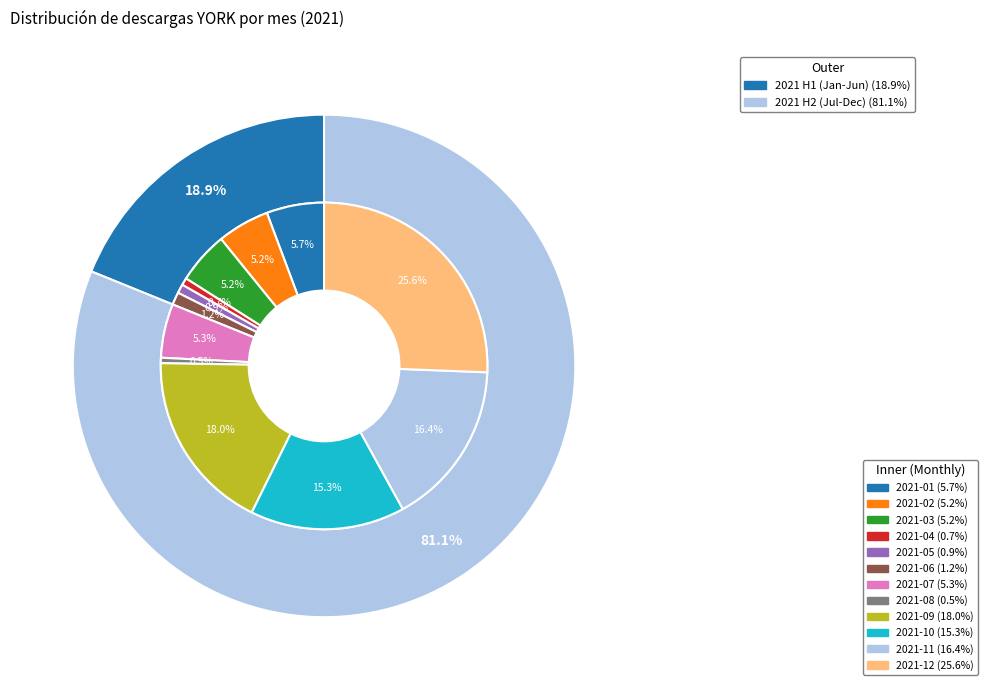

How much of the chart is everything except 2021-11?

83.6%